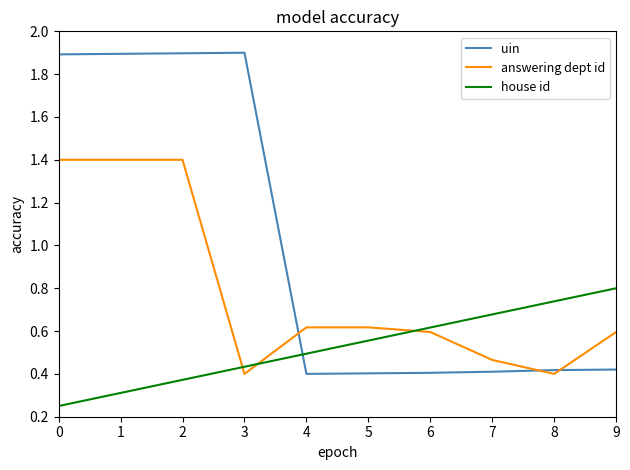

What are all the series names shown in the legend?

uin, answering dept id, house id